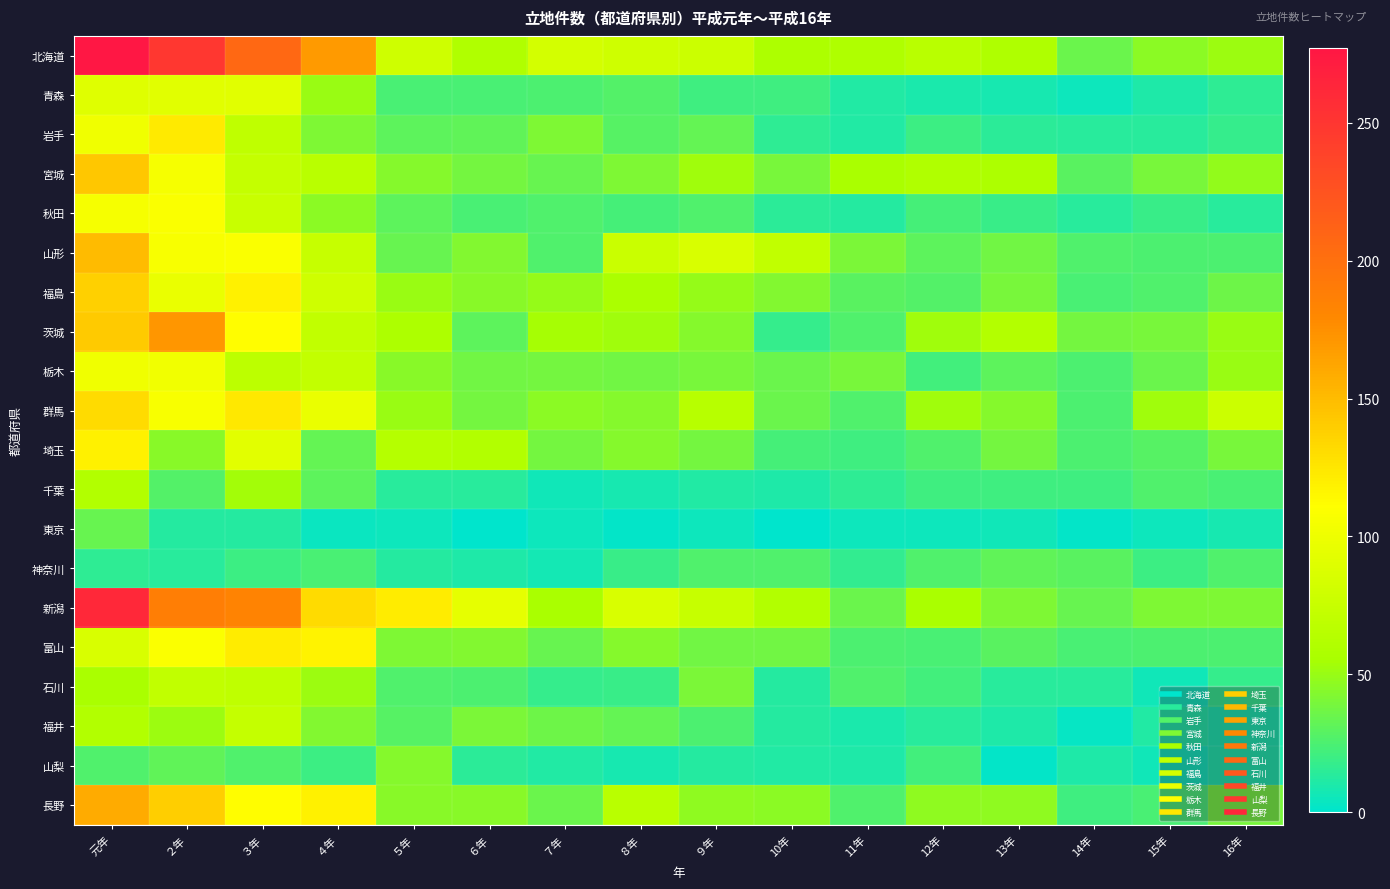

How many categories are shown in the chart?

16